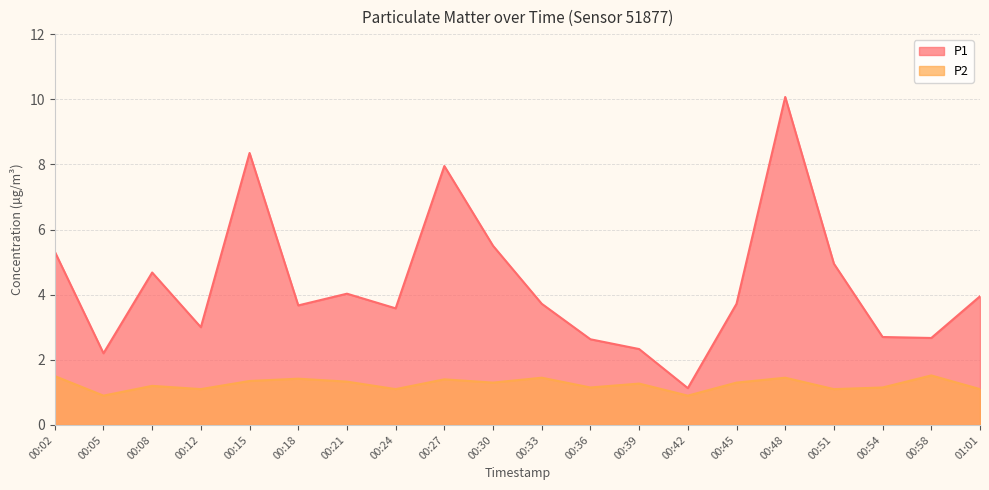

How many values in the P1 series are below 3?

6